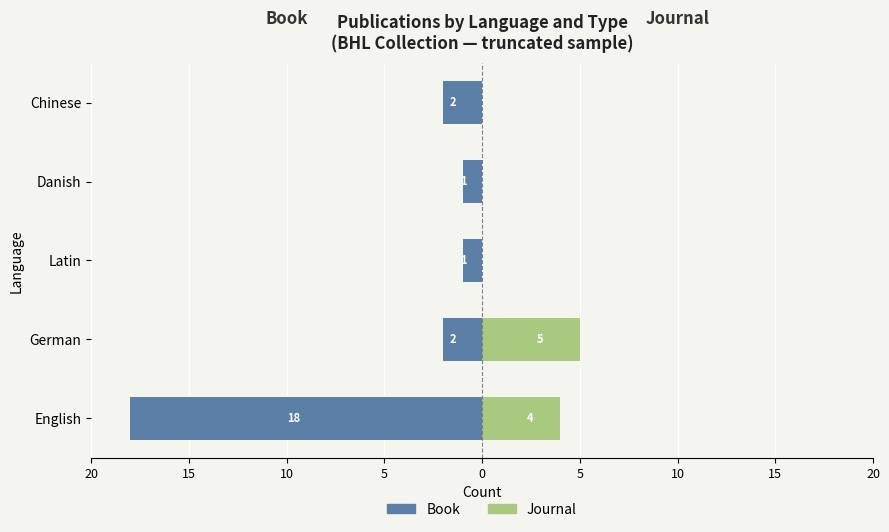

At how many categories does at least one series exceed -17?

5